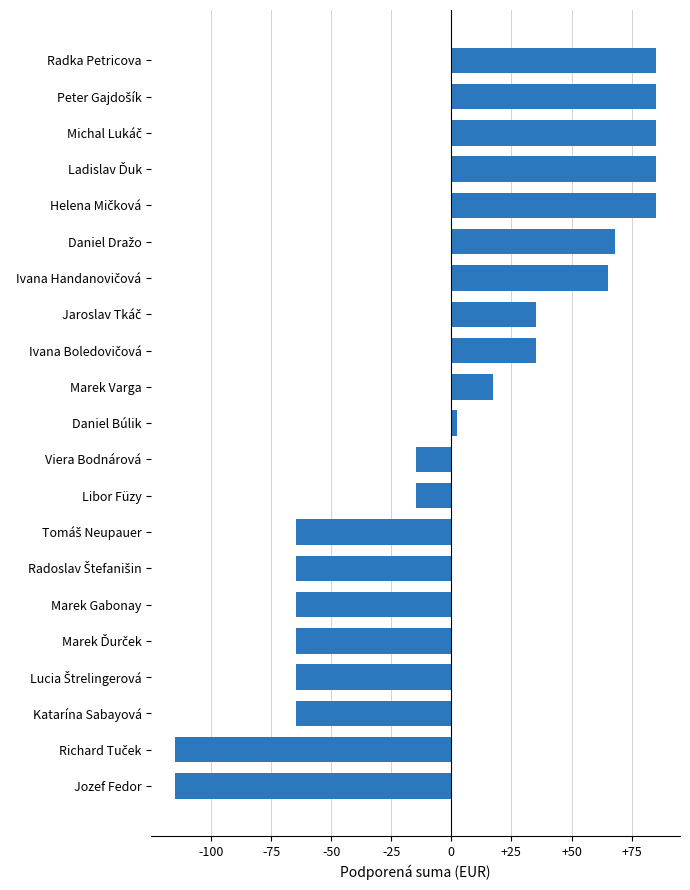

Reading bottom to top, extract all data points from this chart.

-114.9	-114.9	-64.9	-64.9	-64.9	-64.9	-64.9	-64.9	-14.9	-14.9	2.1	17.1	35.1	35.1	65.1	68.1	85.1	85.1	85.1	85.1	85.1